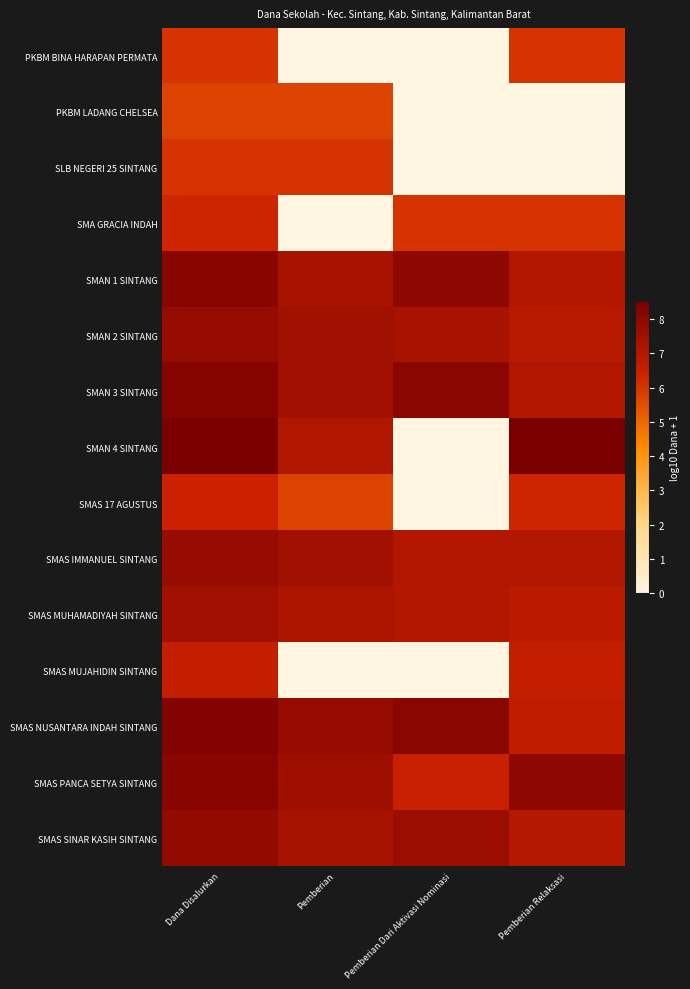

Reading left to right, what are all the values shown in this chart?

PKBM BINA HARAPAN PERMATA: Dana Disalurkan=6.0	Pemberian=0.0	Pemberian Dari Aktivasi Nominasi=0.0	Pemberian Relaksasi=6.0
PKBM LADANG CHELSEA: Dana Disalurkan=5.7	Pemberian=5.7	Pemberian Dari Aktivasi Nominasi=0.0	Pemberian Relaksasi=0.0
SLB NEGERI 25 SINTANG: Dana Disalurkan=6.0	Pemberian=6.0	Pemberian Dari Aktivasi Nominasi=0.0	Pemberian Relaksasi=0.0
SMA GRACIA INDAH: Dana Disalurkan=6.3	Pemberian=0.0	Pemberian Dari Aktivasi Nominasi=6.0	Pemberian Relaksasi=6.0
SMAN 1 SINTANG: Dana Disalurkan=8.1	Pemberian=7.3	Pemberian Dari Aktivasi Nominasi=8.0	Pemberian Relaksasi=7.0
SMAN 2 SINTANG: Dana Disalurkan=7.8	Pemberian=7.5	Pemberian Dari Aktivasi Nominasi=7.3	Pemberian Relaksasi=7.0
SMAN 3 SINTANG: Dana Disalurkan=8.2	Pemberian=7.5	Pemberian Dari Aktivasi Nominasi=8.1	Pemberian Relaksasi=7.1
SMAN 4 SINTANG: Dana Disalurkan=8.5	Pemberian=7.1	Pemberian Dari Aktivasi Nominasi=0.0	Pemberian Relaksasi=8.5
SMAS 17 AGUSTUS: Dana Disalurkan=6.4	Pemberian=5.7	Pemberian Dari Aktivasi Nominasi=0.0	Pemberian Relaksasi=6.3
SMAS IMMANUEL SINTANG: Dana Disalurkan=7.7	Pemberian=7.5	Pemberian Dari Aktivasi Nominasi=7.1	Pemberian Relaksasi=7.1
SMAS MUHAMADIYAH SINTANG: Dana Disalurkan=7.5	Pemberian=7.1	Pemberian Dari Aktivasi Nominasi=7.0	Pemberian Relaksasi=6.8
SMAS MUJAHIDIN SINTANG: Dana Disalurkan=6.6	Pemberian=0.0	Pemberian Dari Aktivasi Nominasi=0.0	Pemberian Relaksasi=6.6
SMAS NUSANTARA INDAH SINTANG: Dana Disalurkan=8.3	Pemberian=7.8	Pemberian Dari Aktivasi Nominasi=8.1	Pemberian Relaksasi=6.7
SMAS PANCA SETYA SINTANG: Dana Disalurkan=8.1	Pemberian=7.6	Pemberian Dari Aktivasi Nominasi=6.5	Pemberian Relaksasi=8.0
SMAS SINAR KASIH SINTANG: Dana Disalurkan=7.9	Pemberian=7.4	Pemberian Dari Aktivasi Nominasi=7.6	Pemberian Relaksasi=7.0